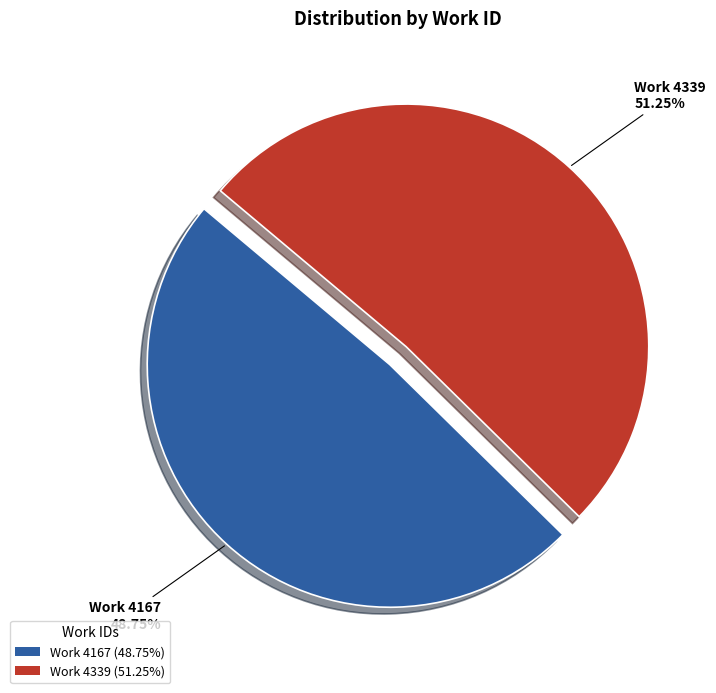

Which category accounts for the majority?

Work 4339 (51.25%)